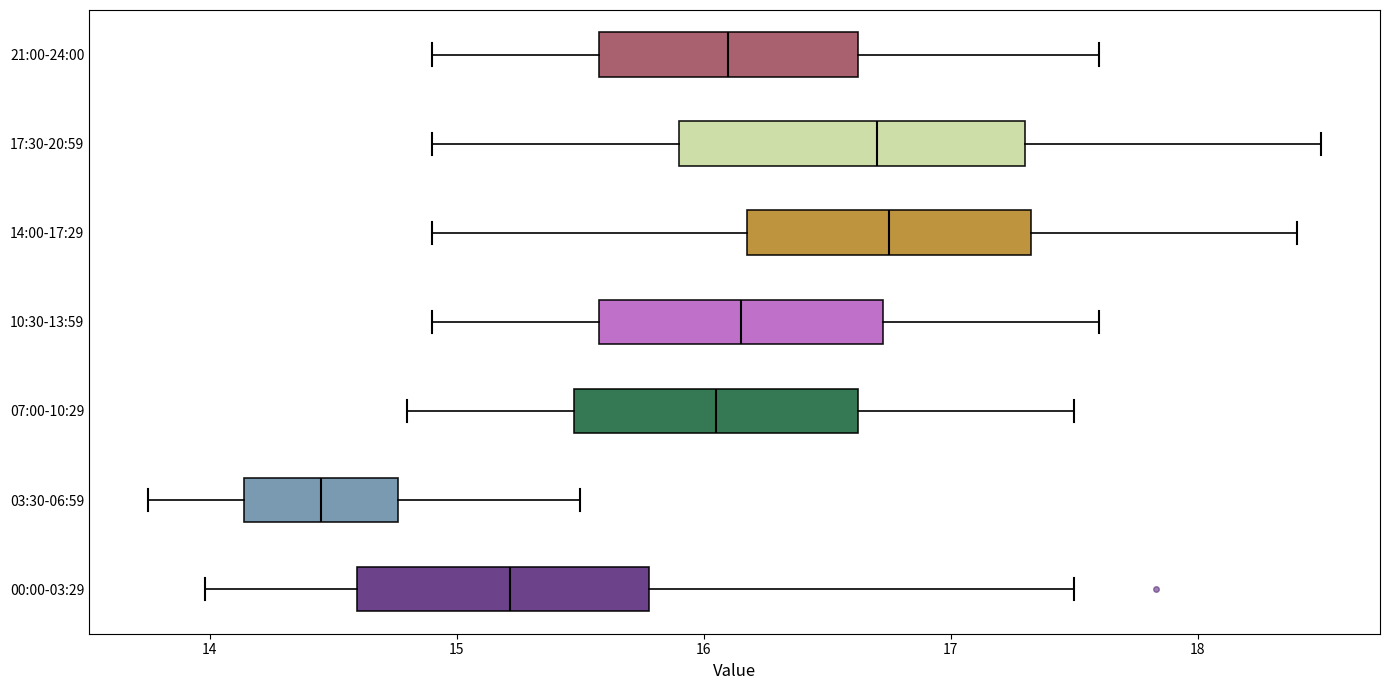

Reading bottom to top, transcribe this box plot: for each box, give where its median line is, the range the box spans, and where its two whiskers end, as read against the x-axis. The values are not printed on the chart, so give them approximately, as read against the axis.

00:00-03:29: median 15.2, box 14.6 to 15.8, whiskers 14.0 to 17.5
03:30-06:59: median 14.5, box 14.1 to 14.8, whiskers 13.8 to 15.5
07:00-10:29: median 16.1, box 15.5 to 16.6, whiskers 14.8 to 17.5
10:30-13:59: median 16.2, box 15.6 to 16.7, whiskers 14.9 to 17.6
14:00-17:29: median 16.8, box 16.2 to 17.3, whiskers 14.9 to 18.4
17:30-20:59: median 16.7, box 15.9 to 17.3, whiskers 14.9 to 18.5
21:00-24:00: median 16.1, box 15.6 to 16.6, whiskers 14.9 to 17.6